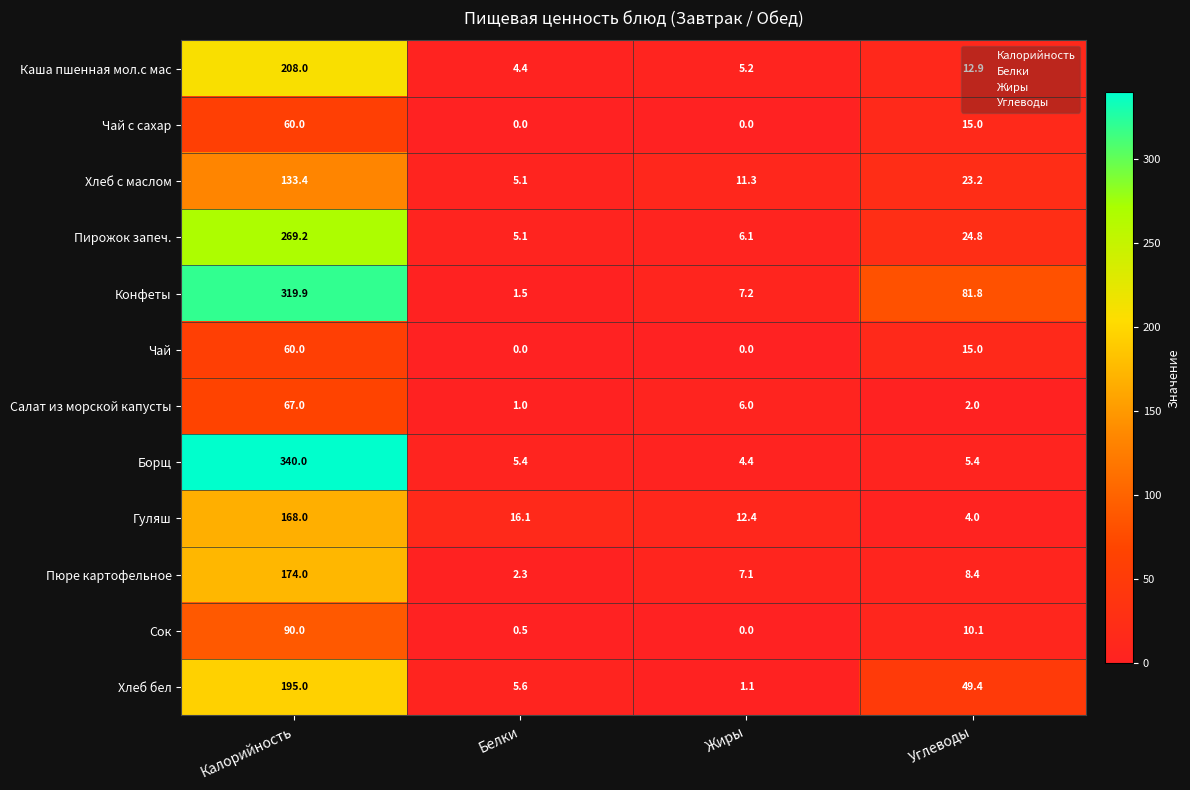

What is the average value of the Гуляш series?

50.1